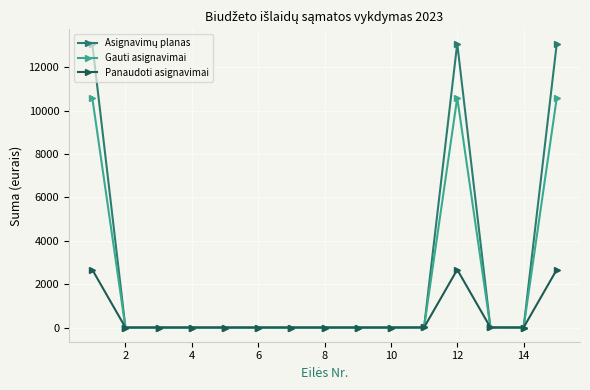

How many series are shown in this chart?

3